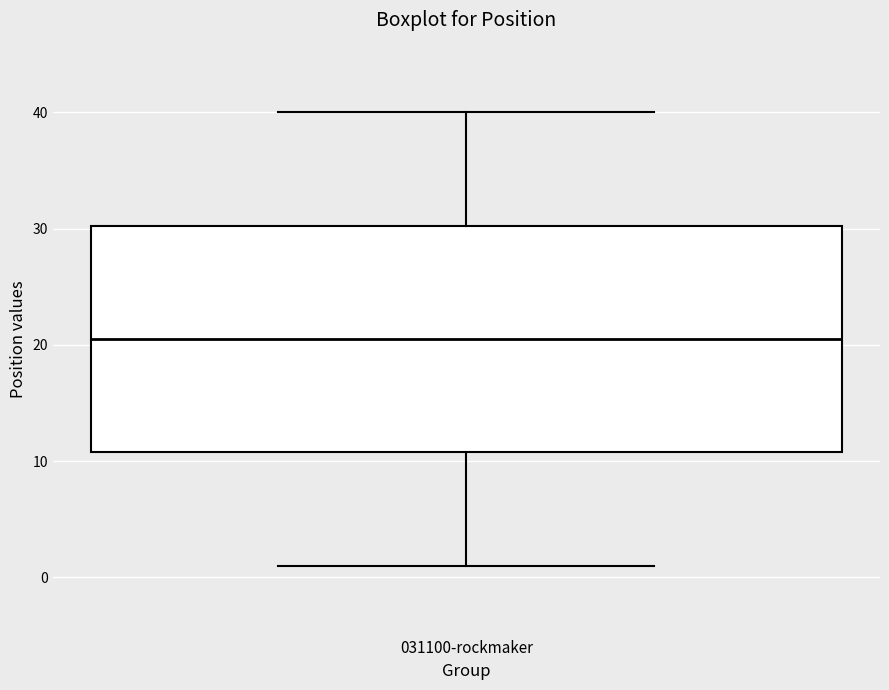

Read this box plot against the y-axis: the position of the median line, the range covered by the box, and the ends of both whiskers. The values are not printed on the chart, so give them approximately, as read against the axis.

median 21, box 11 to 30, whiskers 1 to 40